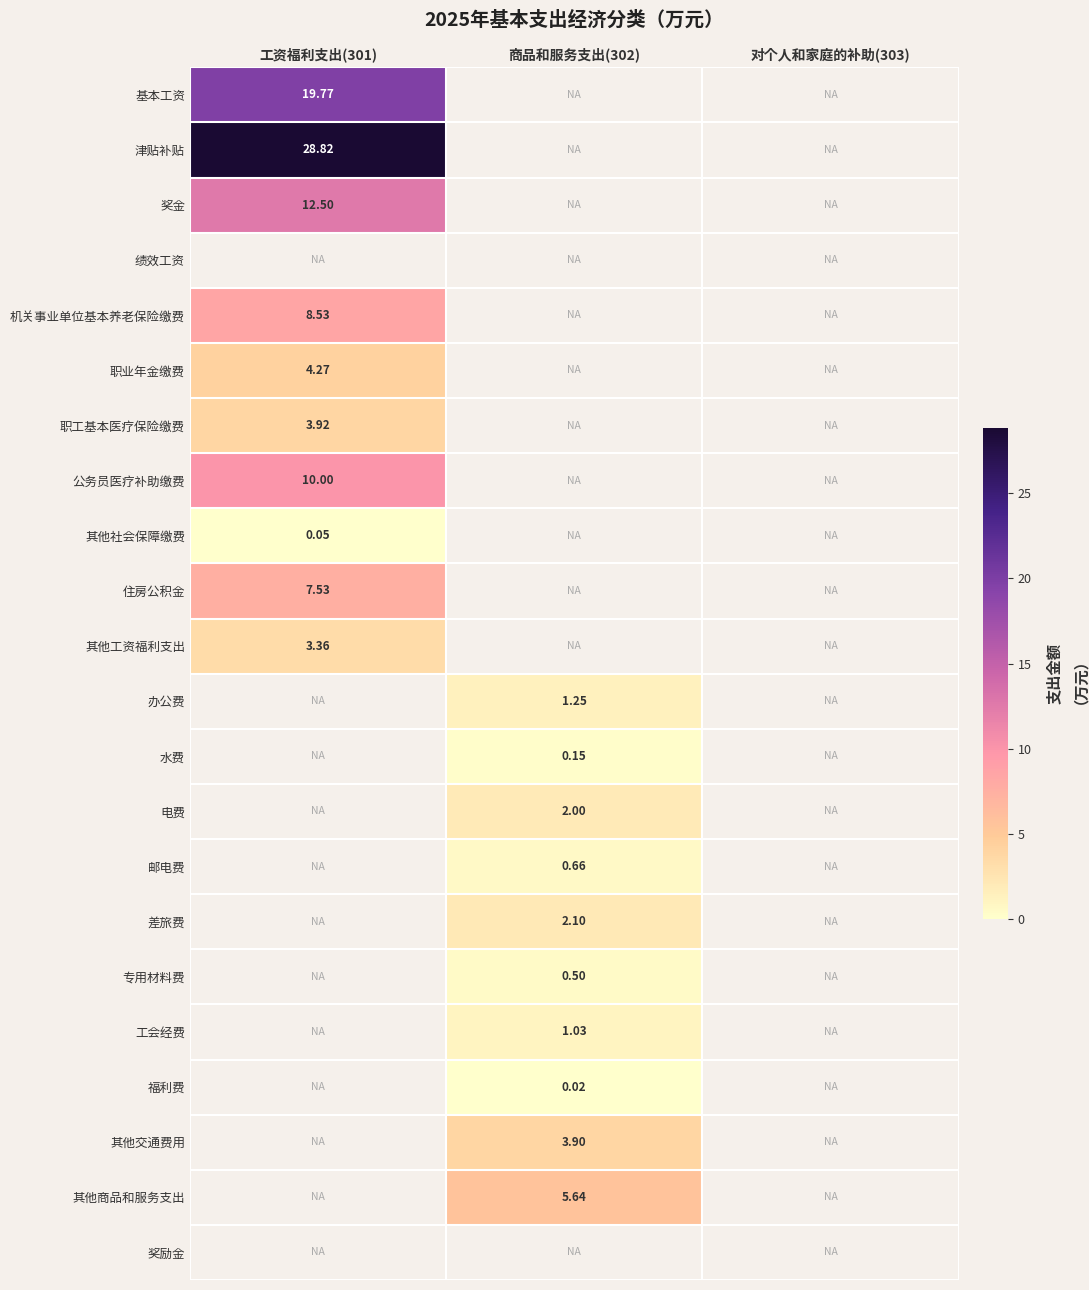

List the series in order of their peak value, highest first.

津贴补贴, 基本工资, 奖金, 绩效工资, 公务员医疗补助缴费, 机关事业单位基本养老保险缴费, 住房公积金, 职业年金缴费, 职工基本医疗保险缴费, 其他工资福利支出, 办公费, 水费, 电费, 邮电费, 差旅费, 专用材料费, 工会经费, 福利费, 其他交通费用, 其他商品和服务支出, 奖励金, 其他社会保障缴费